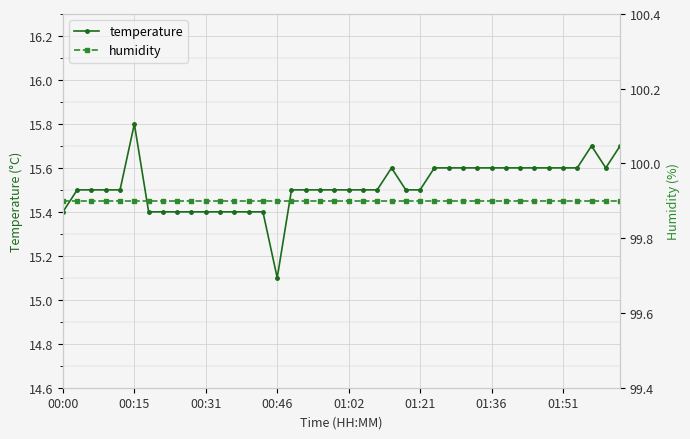

In temperature, how many points are higher than both neighbors (excluding endpoints)?

3